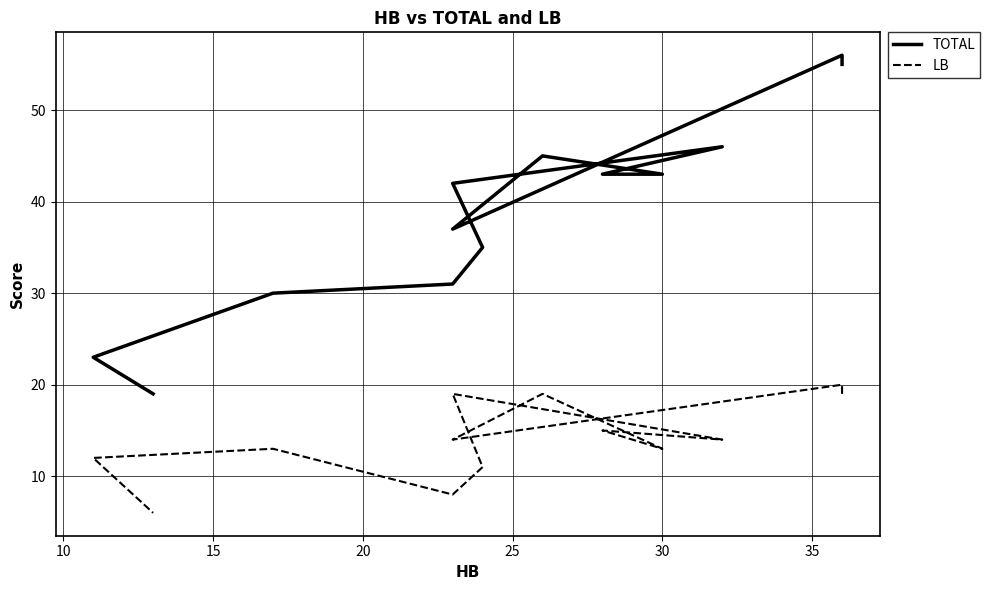

What is the lowest value of the LB series?

6